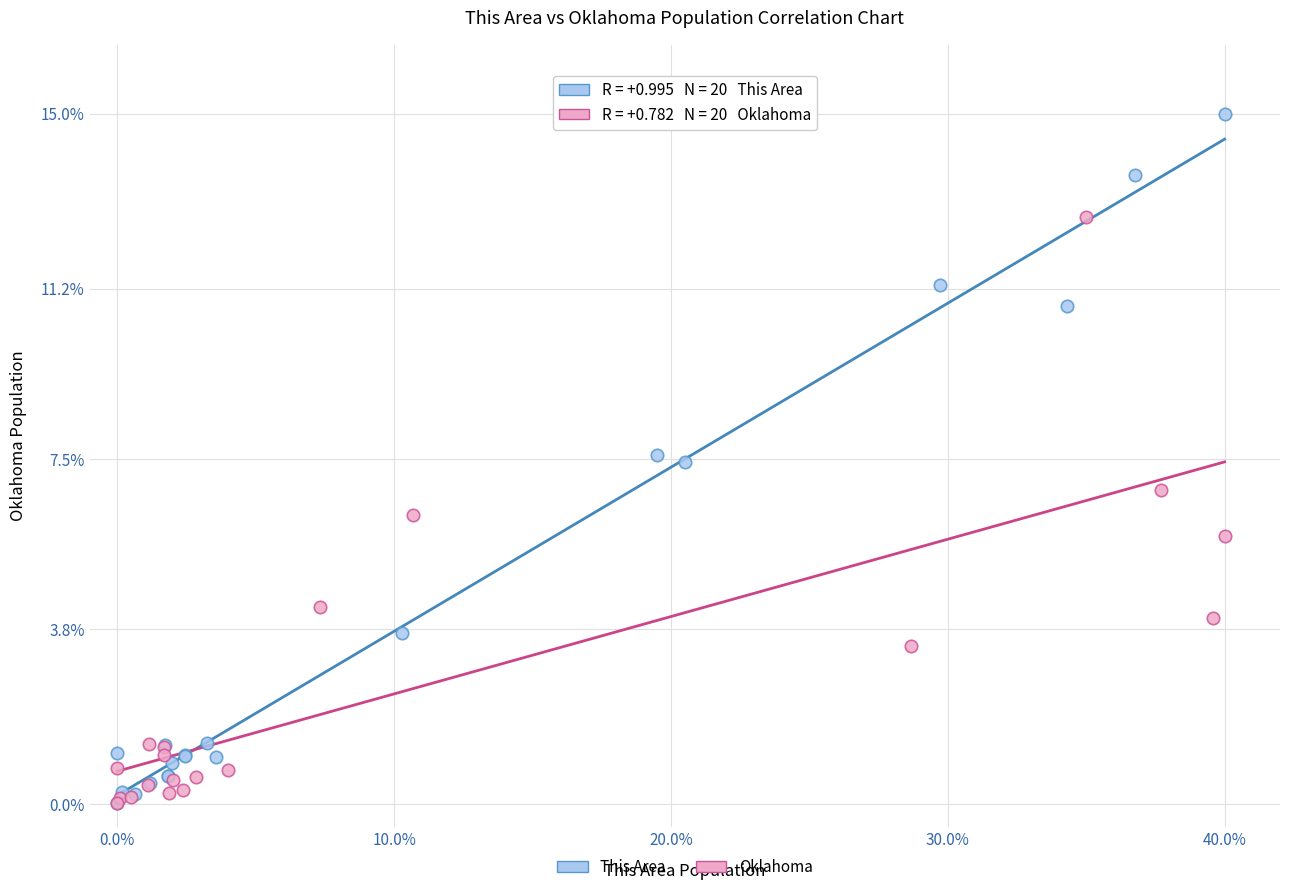

Which series has the widest spread of Y values?

This Area